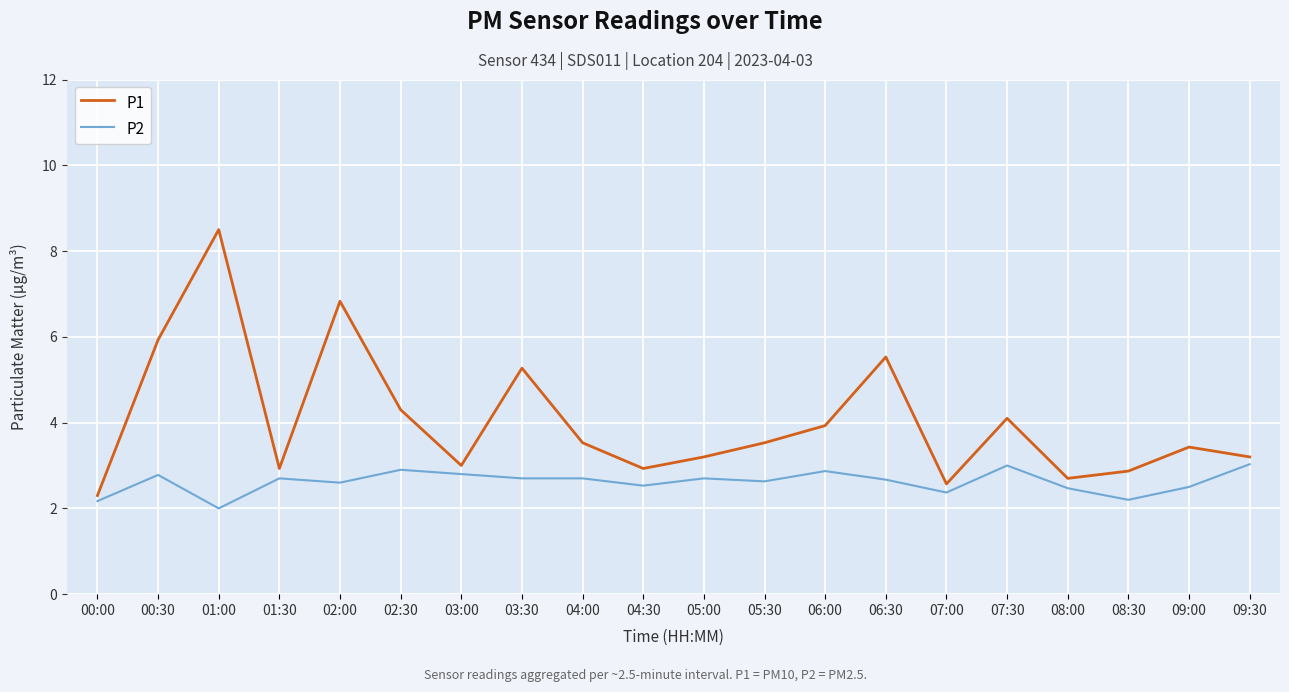

What position from the left is 05:30?

12